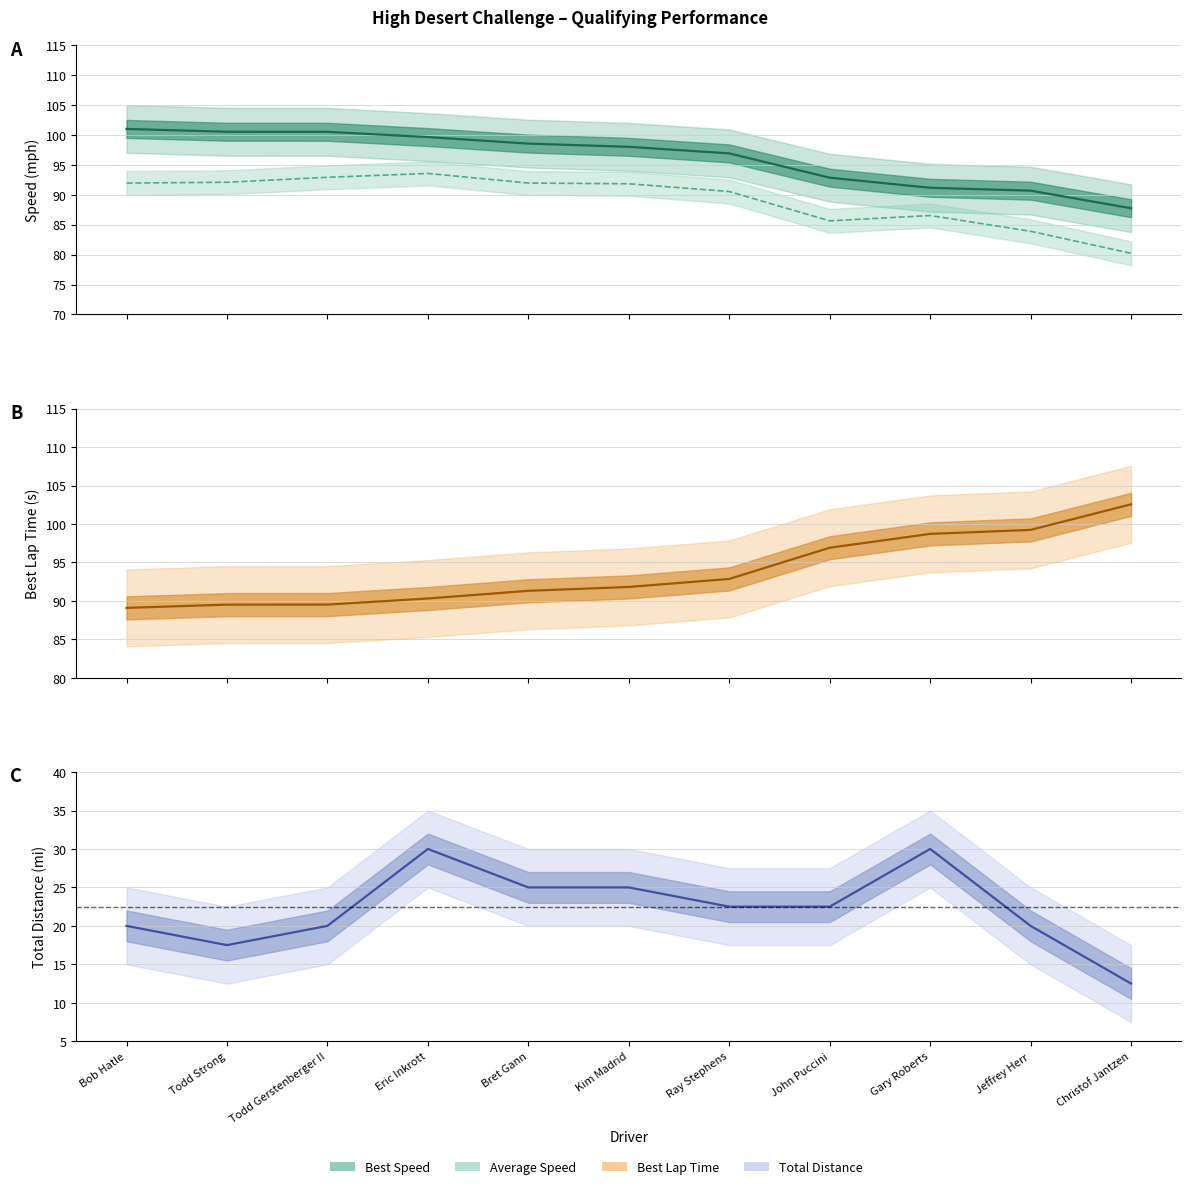

Between Bret Gann and Bob Hatle, which is larger?

Bob Hatle